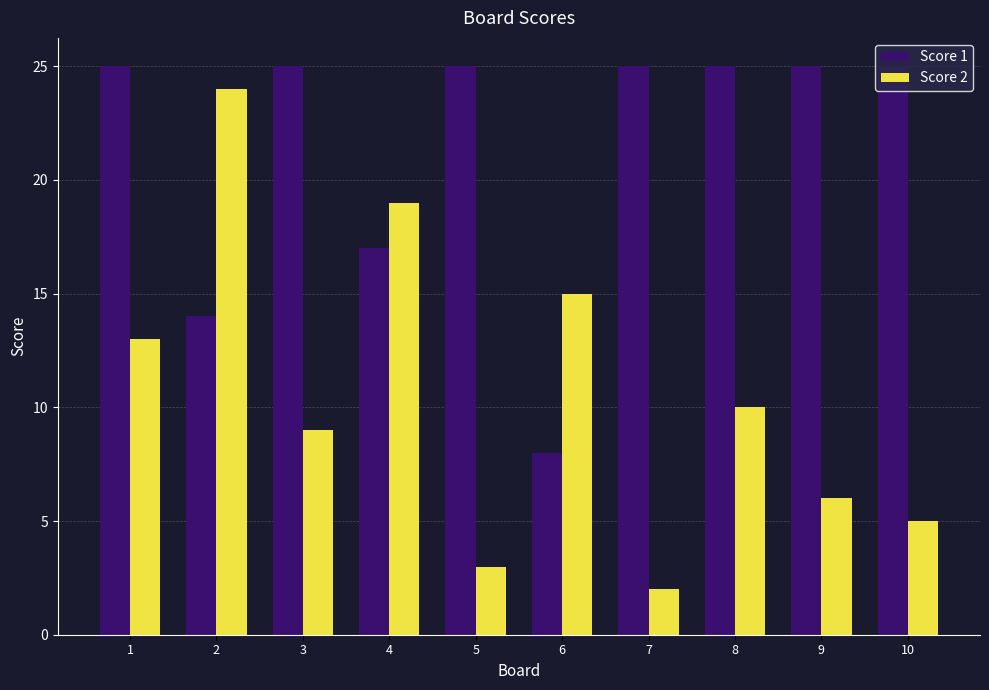

What is the difference between the highest and lowest values at 5?

22